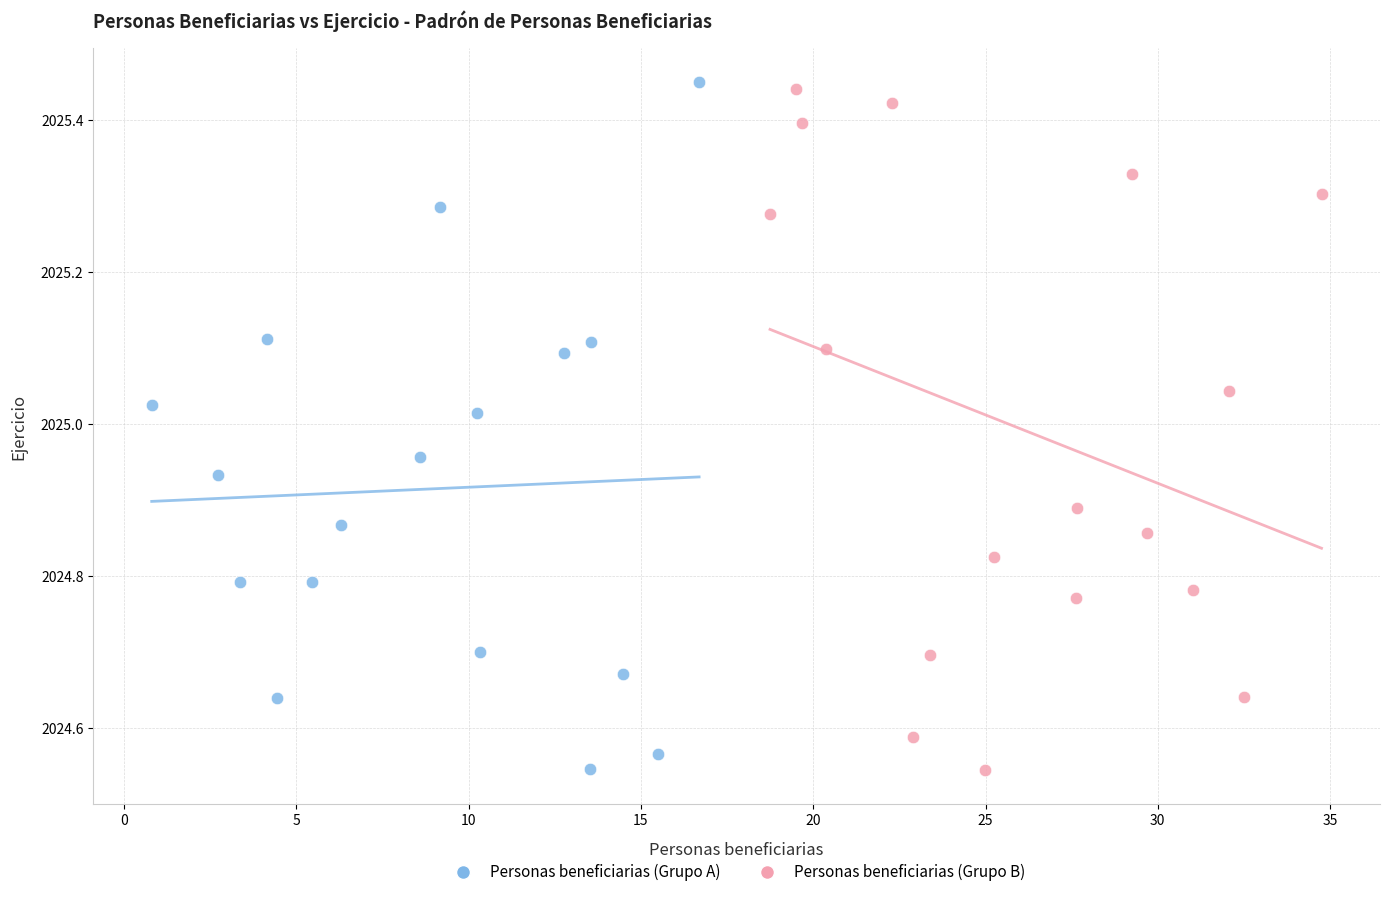

What are all the series names shown in the legend?

Personas beneficiarias (Grupo A), Personas beneficiarias (Grupo B)